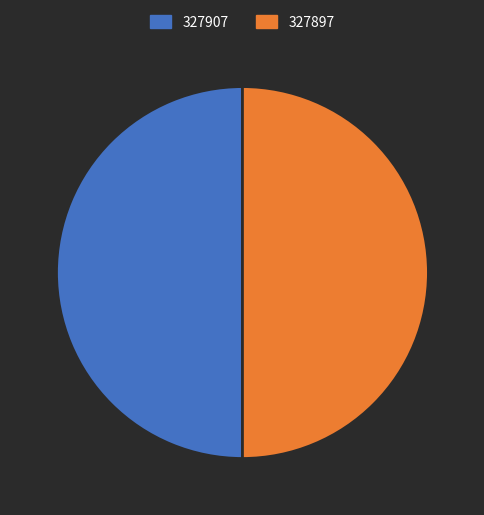

Is it true that 327897 is 55% of the pie?

False